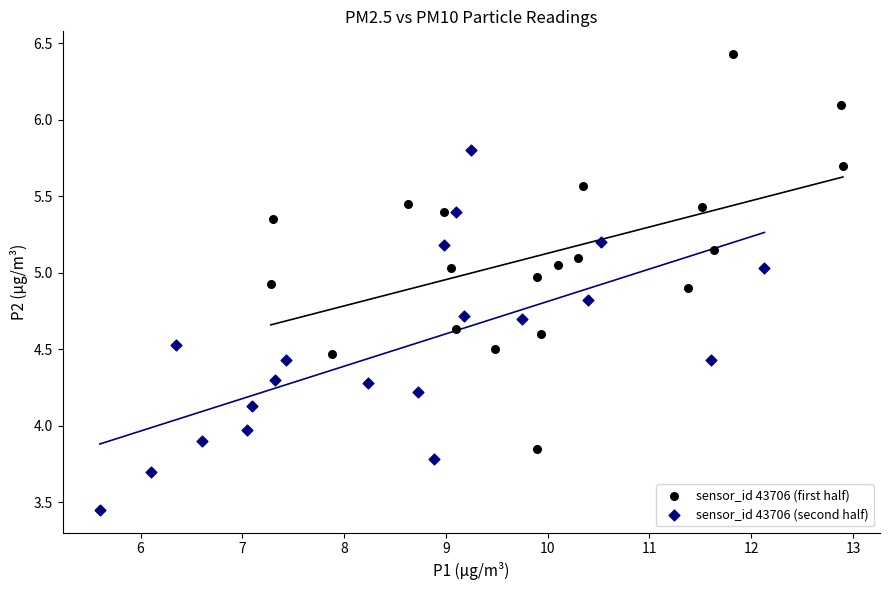

Which series reaches the minimum Y coordinate?

sensor_id 43706 (second half)